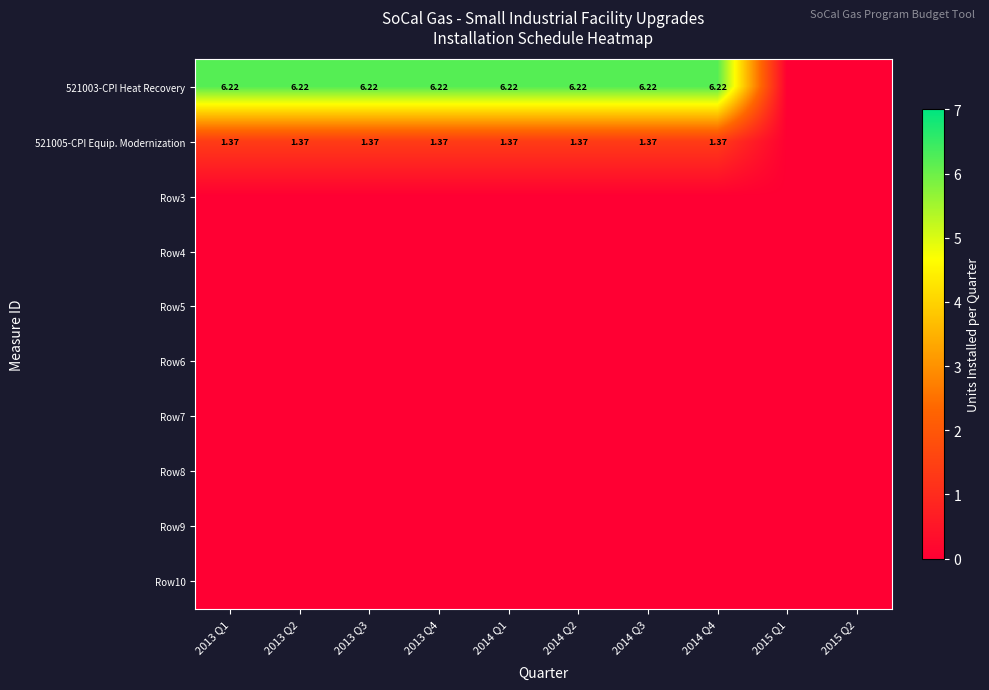

How many distinct data groups are displayed?

10